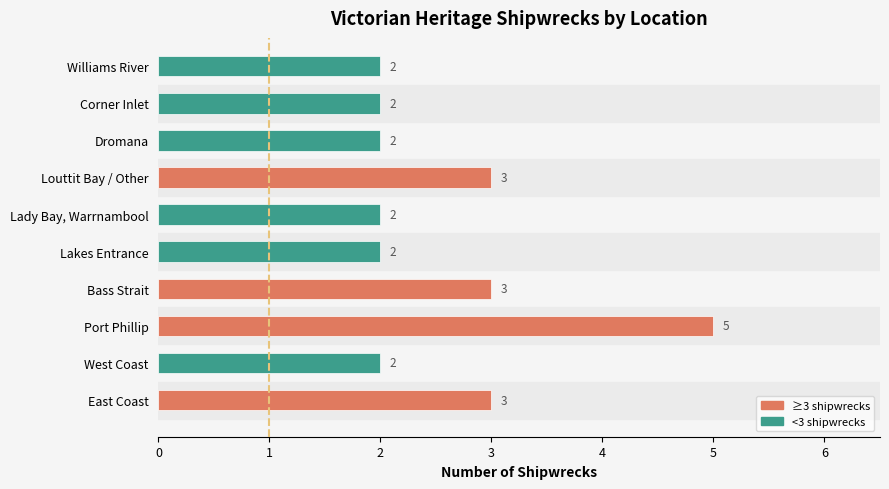

How many values exceed 2?

4